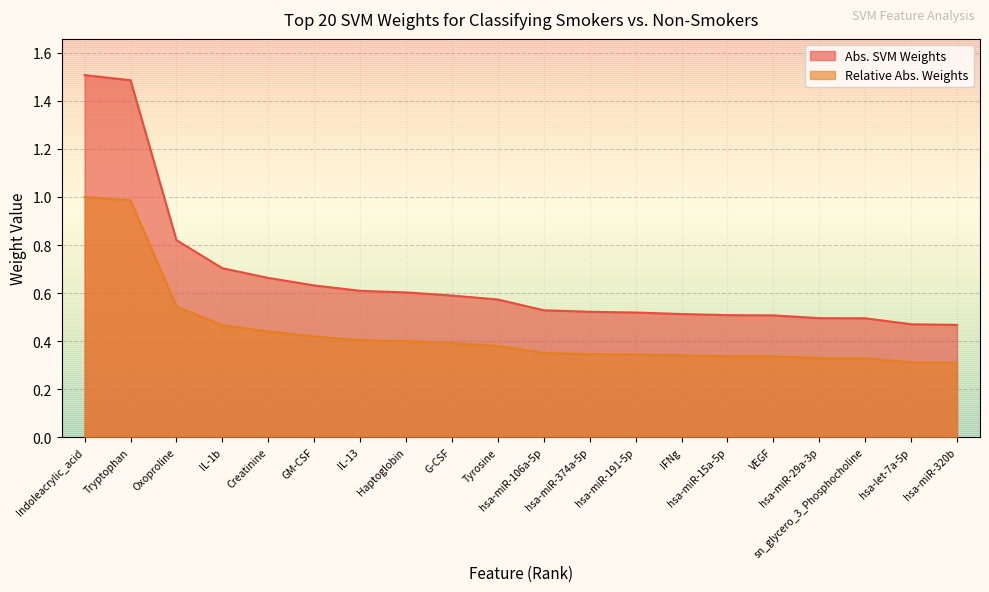

What is the difference between the Relative Abs. Weights values at hsa-miR-106a-5p and Tryptophan?

0.6